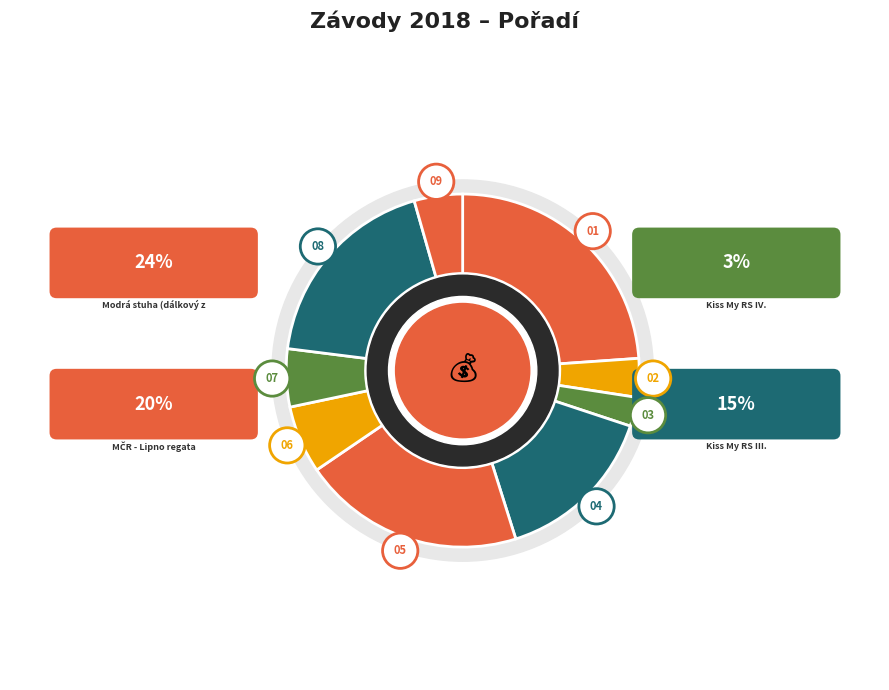

Is the sum of Decathlon Regatta and Lanex Cup 2018 greater than half?

No